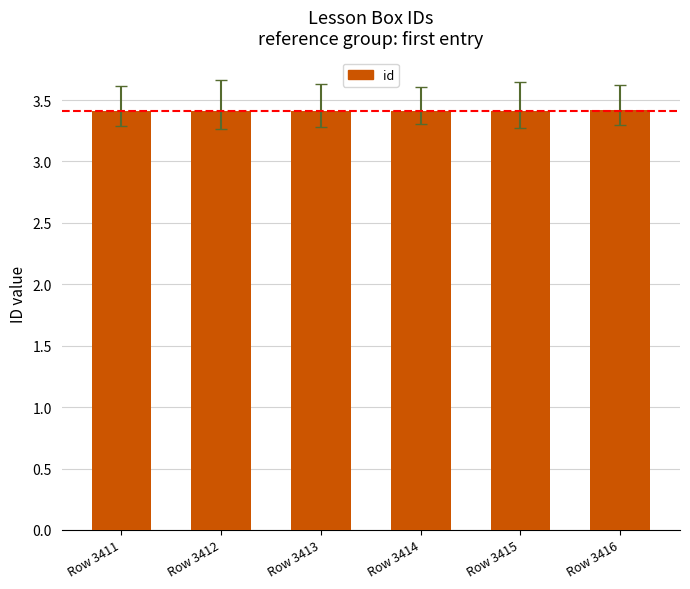

What is the ratio of the value at Row 3414 to the value at Row 3412?

1.0